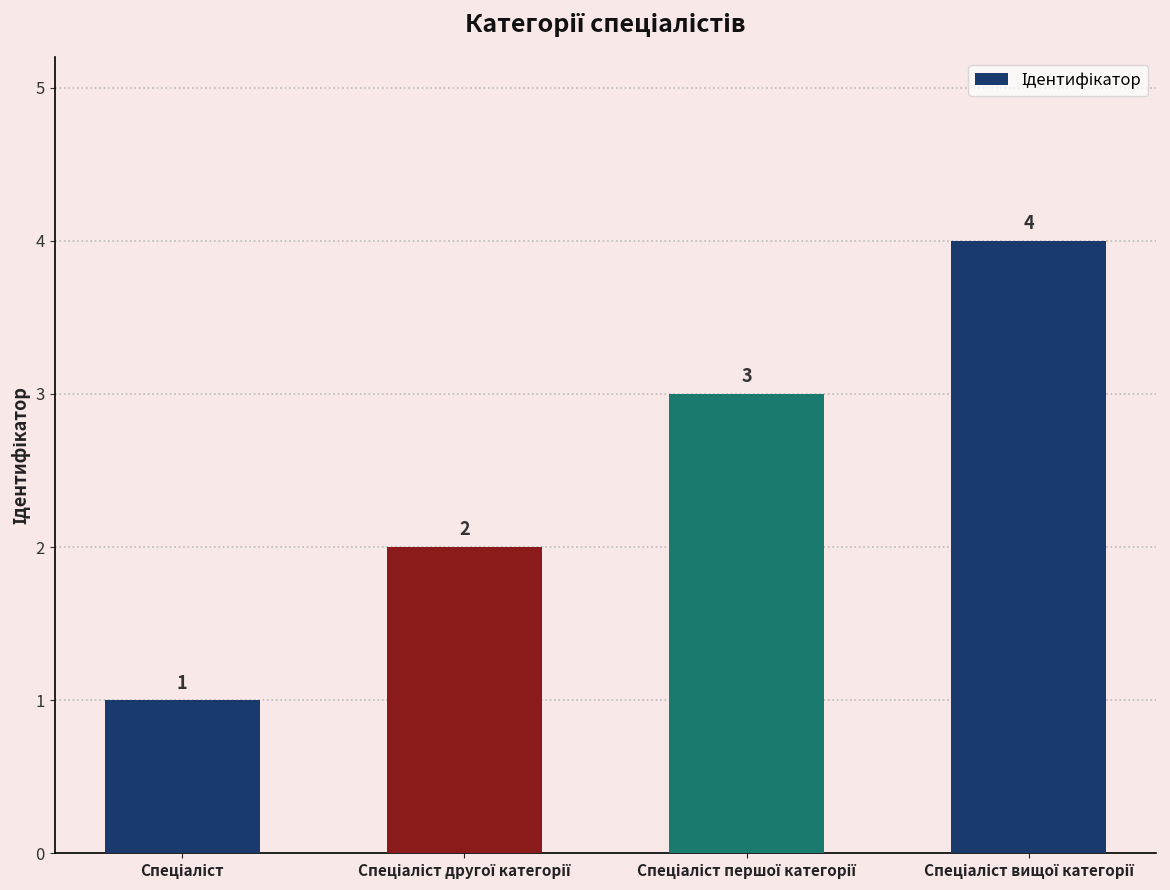

What is the difference between the maximum and minimum values?

3